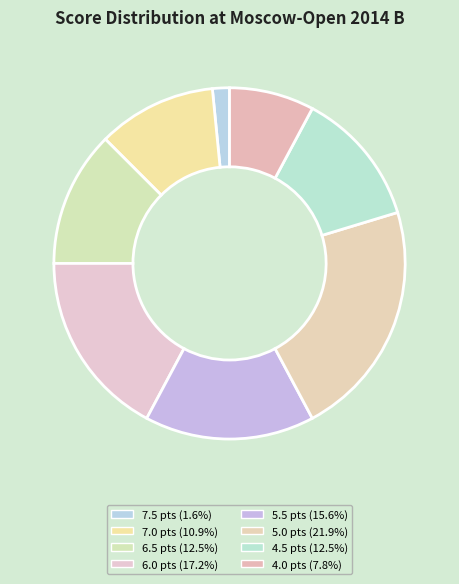

Combined, do 5.5 and 6.5 account for over 50%?

No